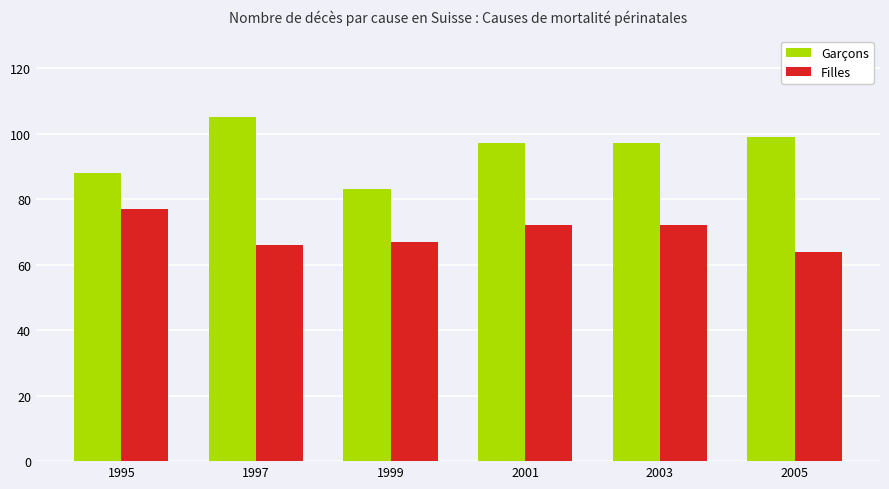

At which category does the chart reach its peak across all series?

1997